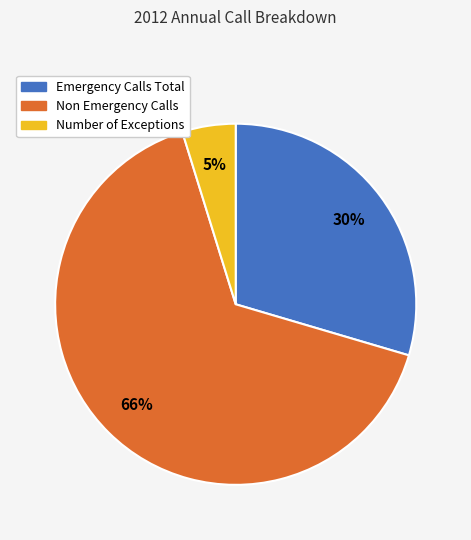

To the nearest percent, what is the combined percentage of Emergency Calls Total and Non Emergency Calls?

95%